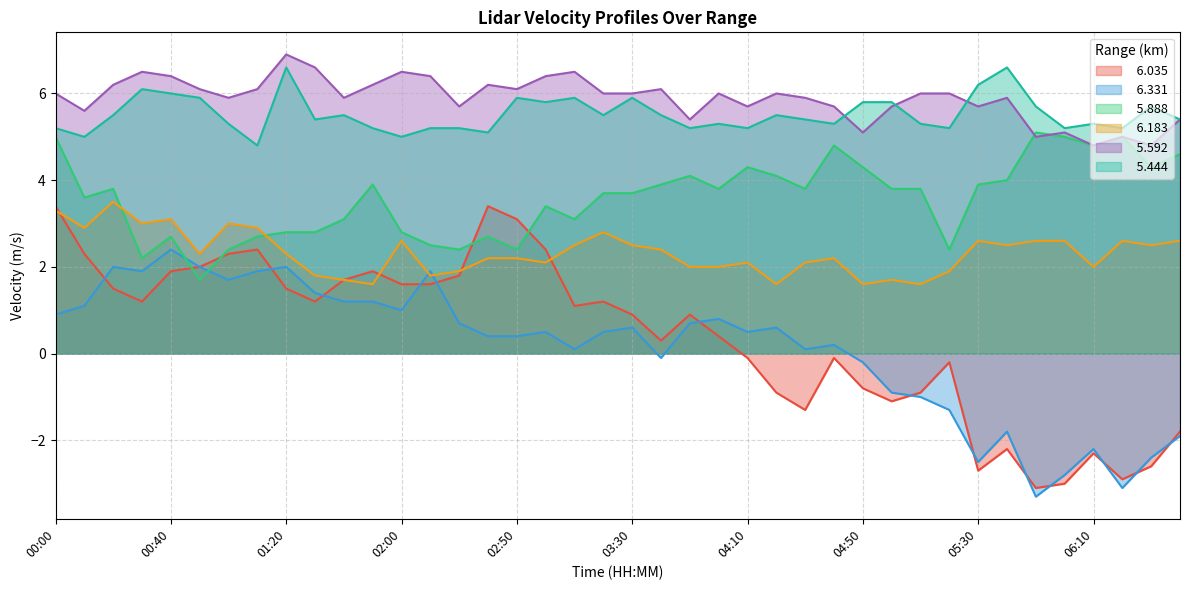

What is the lowest value of the   5.888 series?

1.7